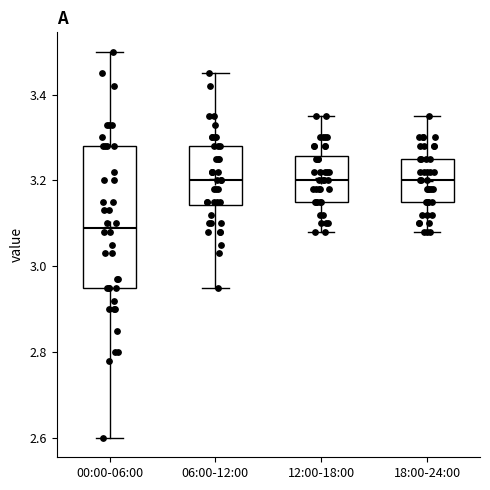

Which box is the tallest, from its lower edge to its upper edge?

00:00-06:00